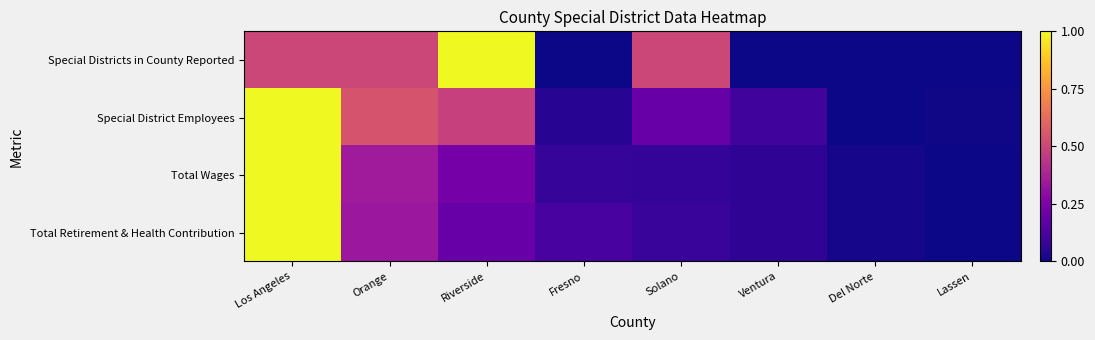

What is the total value across all series at Ventura?

0.2